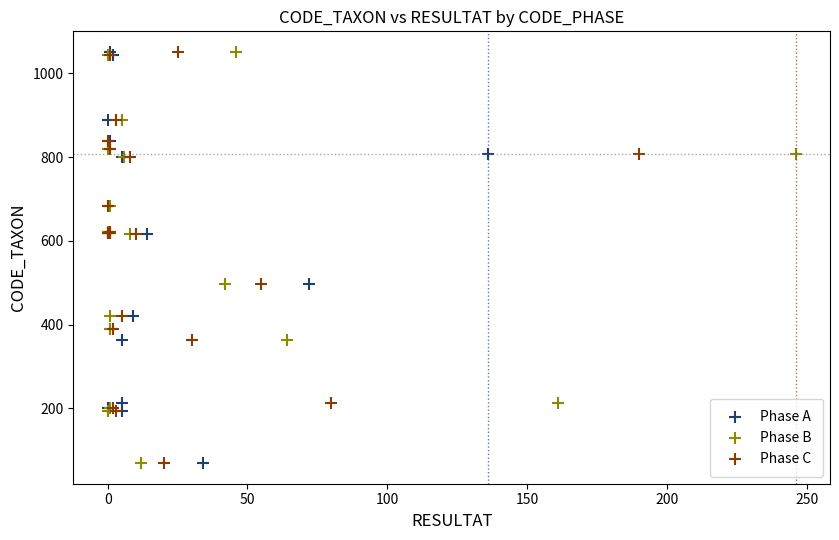

What are all the series names shown in the legend?

Phase A, Phase B, Phase C